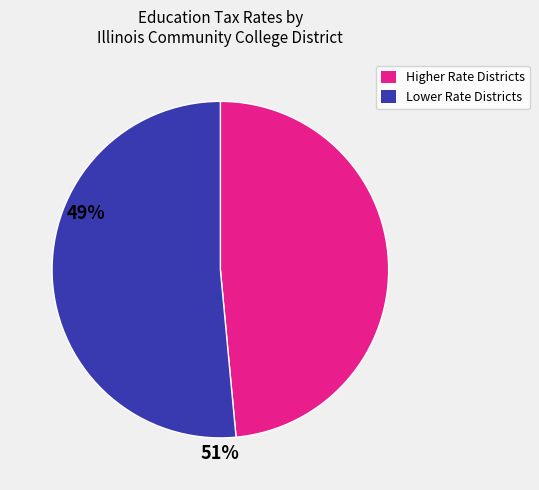

Does any single category account for the majority?

Yes